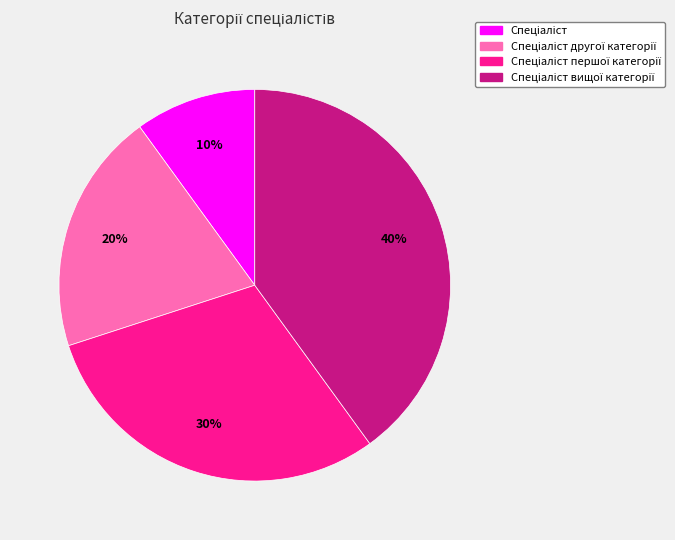

Is there a majority slice in this chart?

No